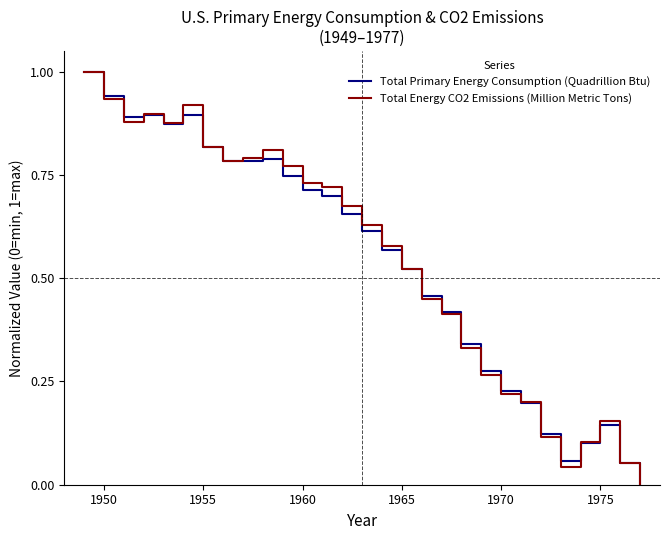

Count the number of categories in the chart.

29